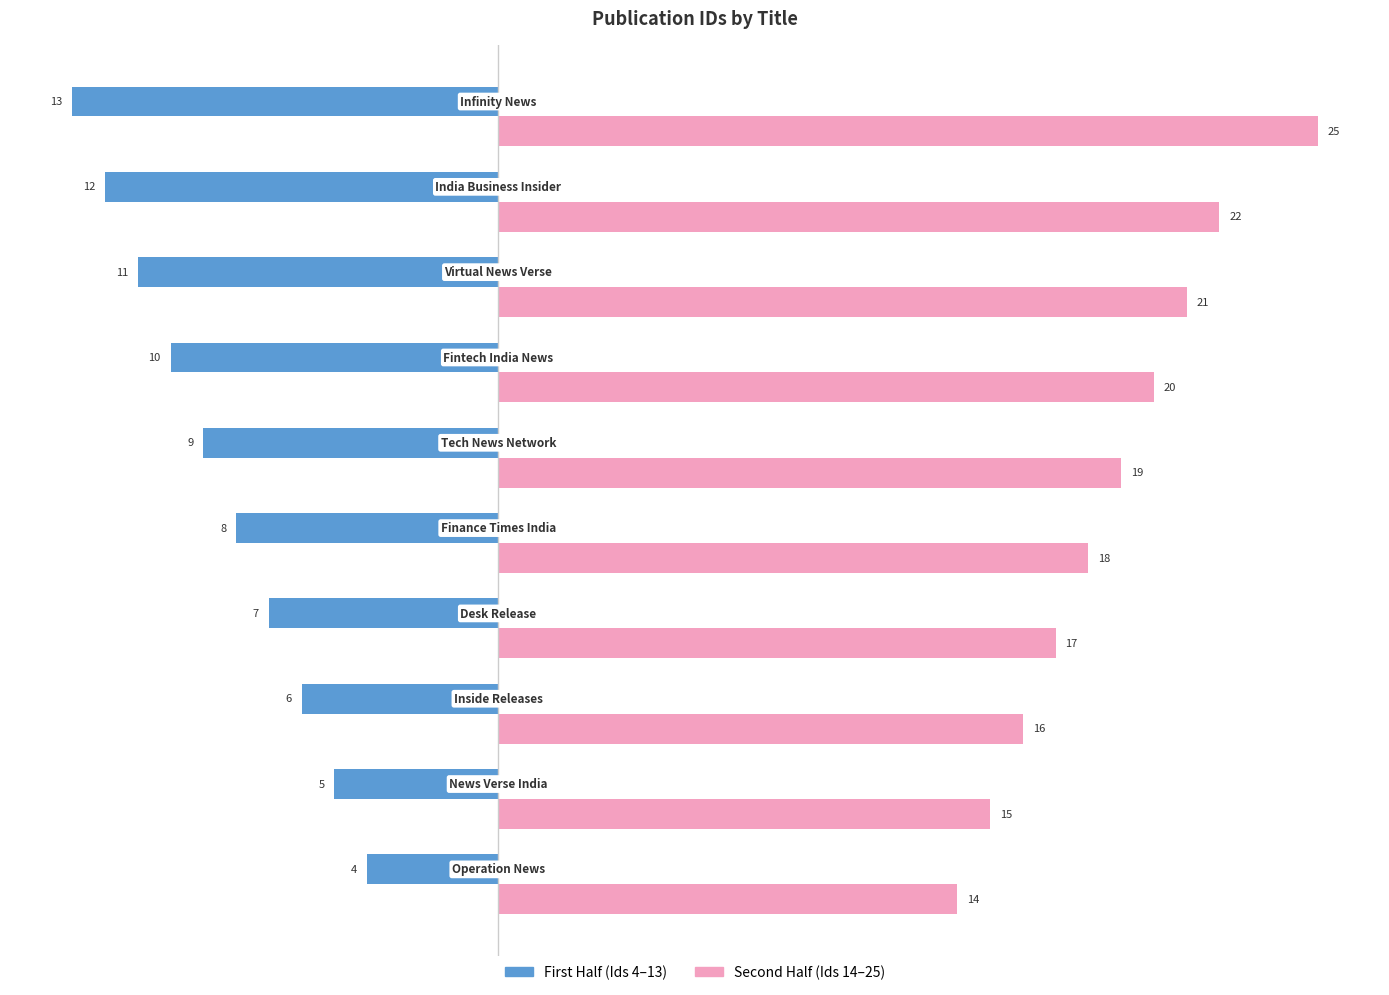

Count the First Half (Ids 4–13) values in the range -11 to -6.

6